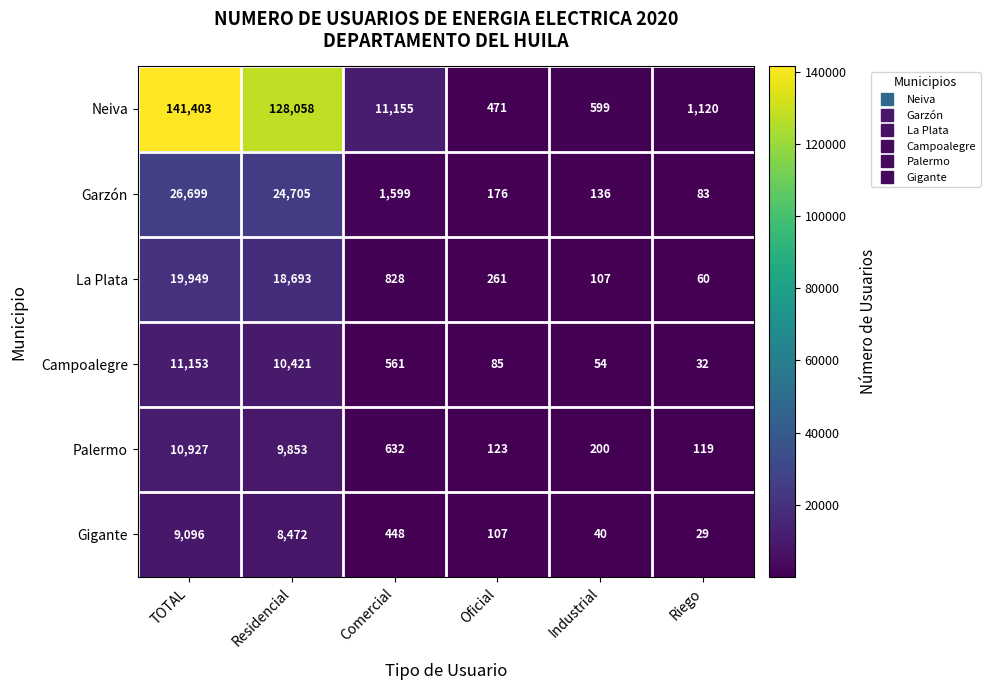

List the series in order of their peak value, lowest first.

Gigante, Palermo, Campoalegre, La Plata, Garzón, Neiva